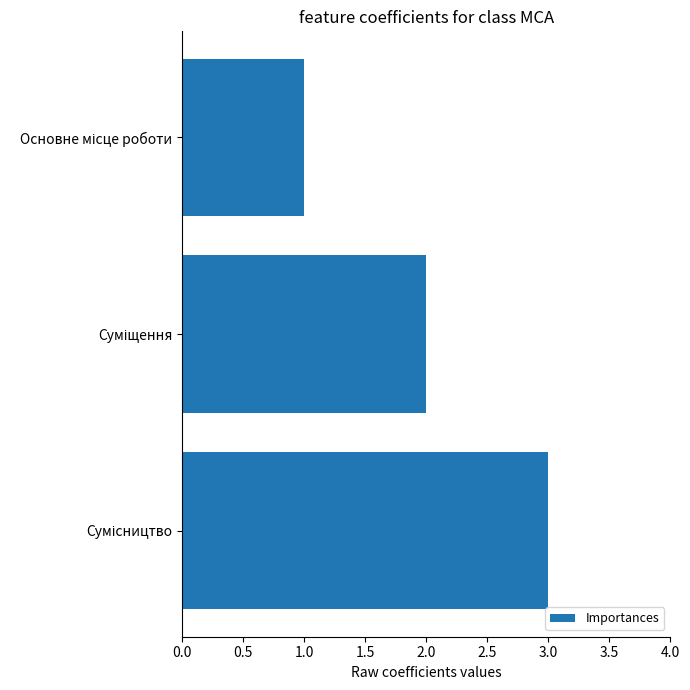

What is the maximum value shown in the chart?

3